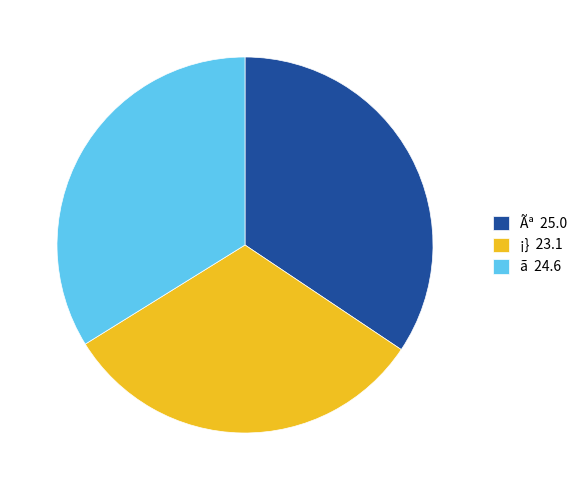

The ã slice represents 44% of the pie. True or false?

False